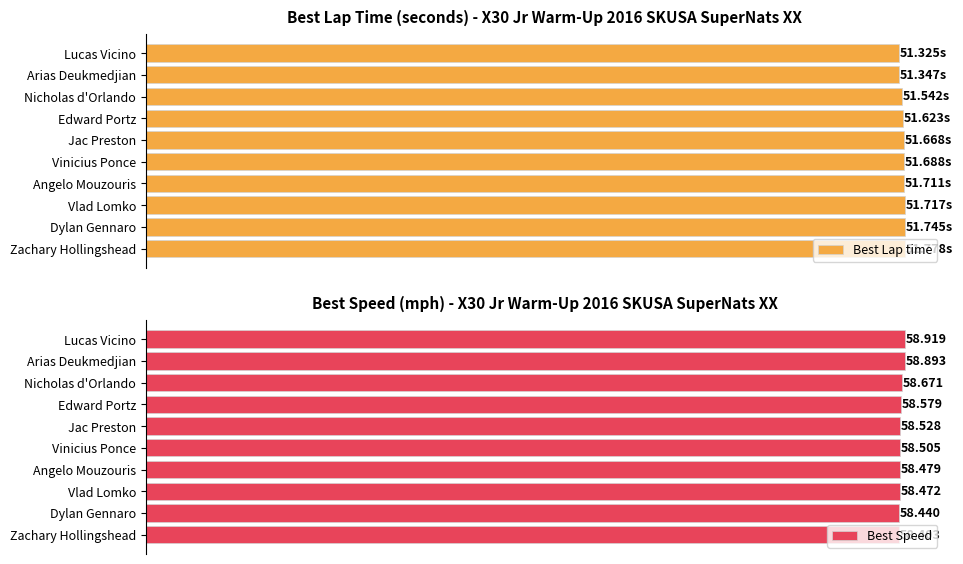

Are the bars grouped side by side (vs. stacked)?

Yes